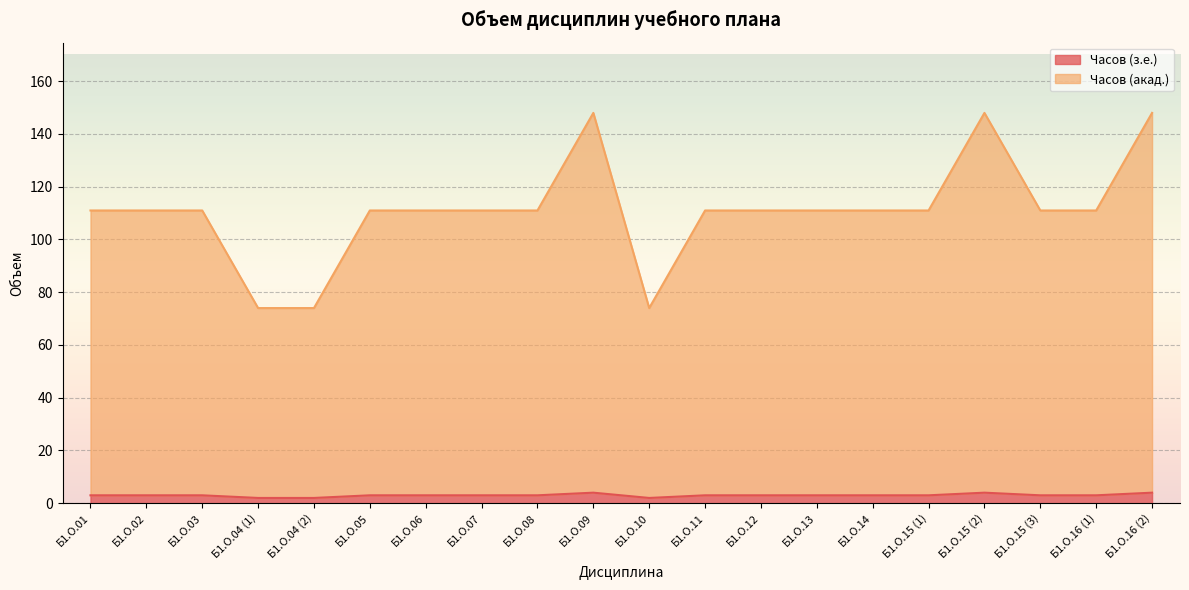

Which series has the largest total across all categories?

Часов (акад.)